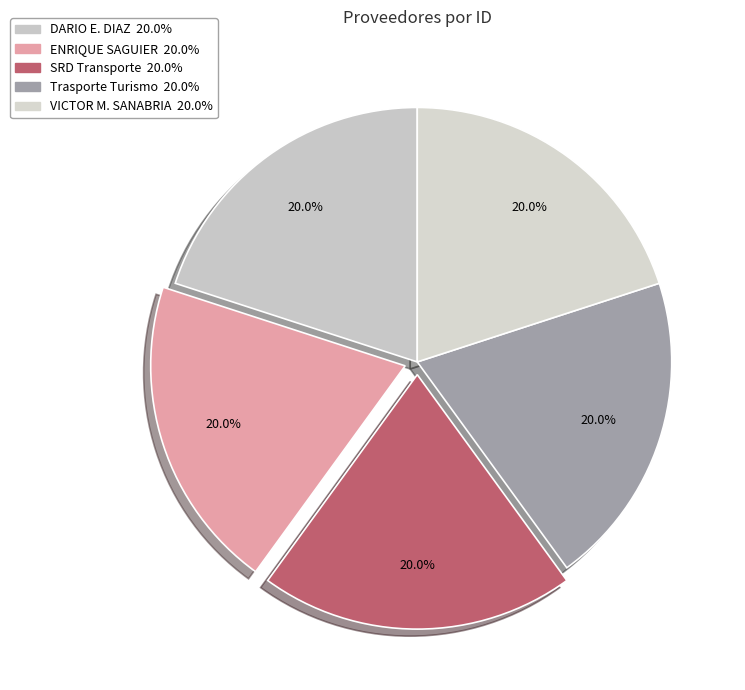

Count the number of slices in the pie.

5